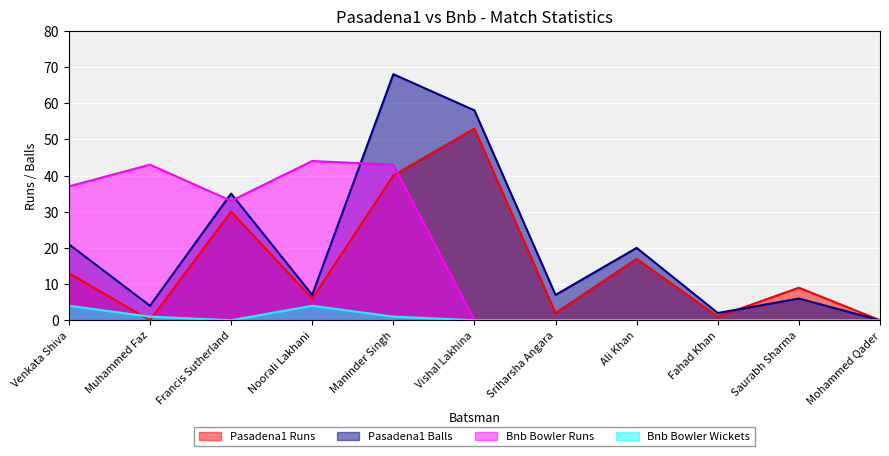

What is the total value across all series at Ali Khan?

37